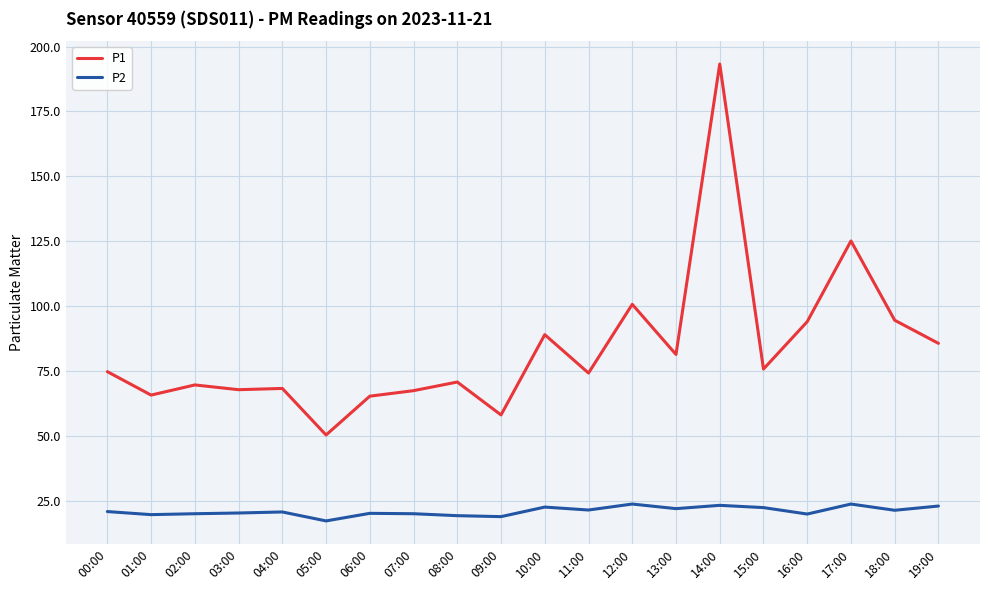

True or false: P1 and P2 intersect in this chart.

False